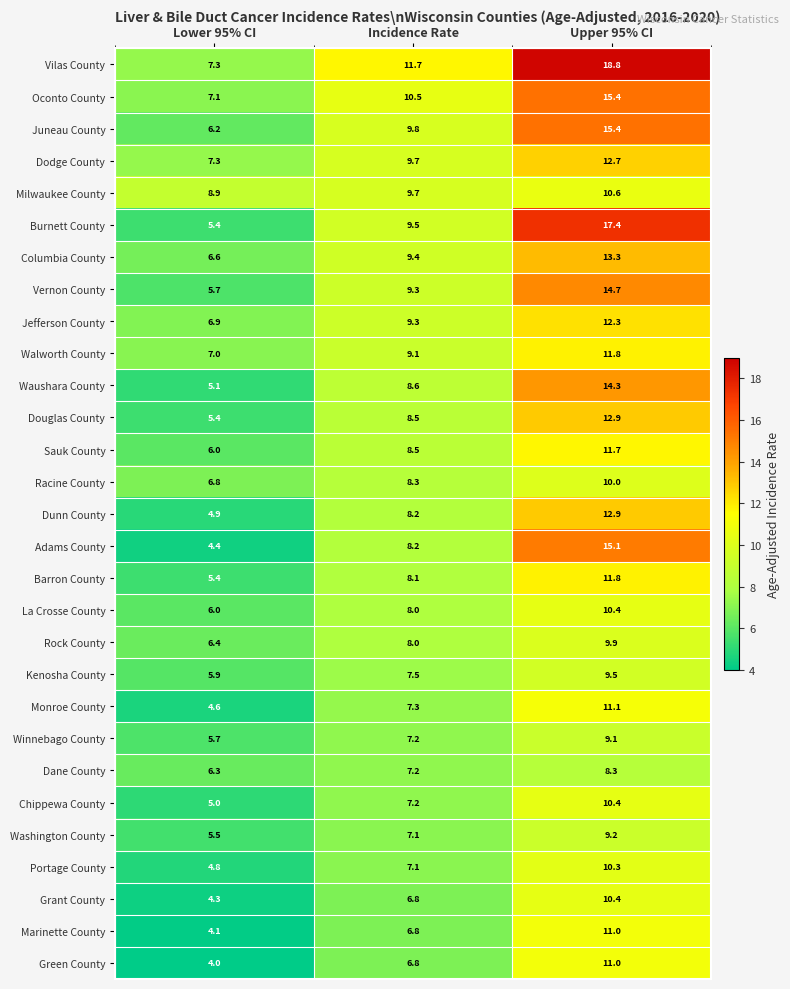

What is the sum of the Green County values at Lower 95% CI and Incidence Rate?

10.8